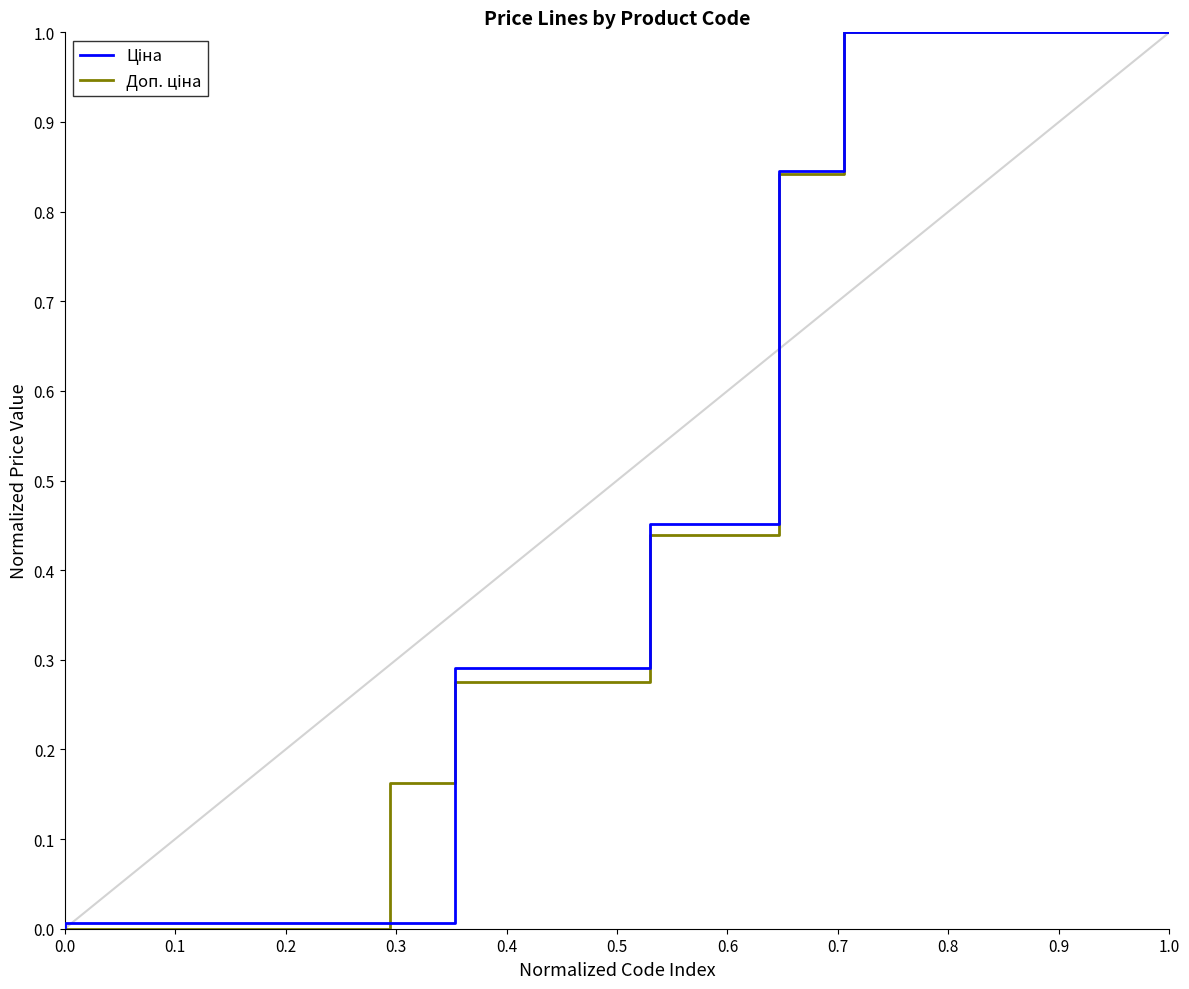

Reading left to right, transcribe all the data shown in this chart.

Ціна: 0.0	0.0	0.0	0.0	0.0	0.0	0.0	0.3	0.3	0.3	0.5	0.5	0.8	1.0	1.0	1.0	1.0	1.0
Доп. ціна: 0.0	0.0	0.0	0.0	0.0	0.0	0.2	0.3	0.3	0.3	0.4	0.4	0.8	1.0	1.0	1.0	1.0	1.0